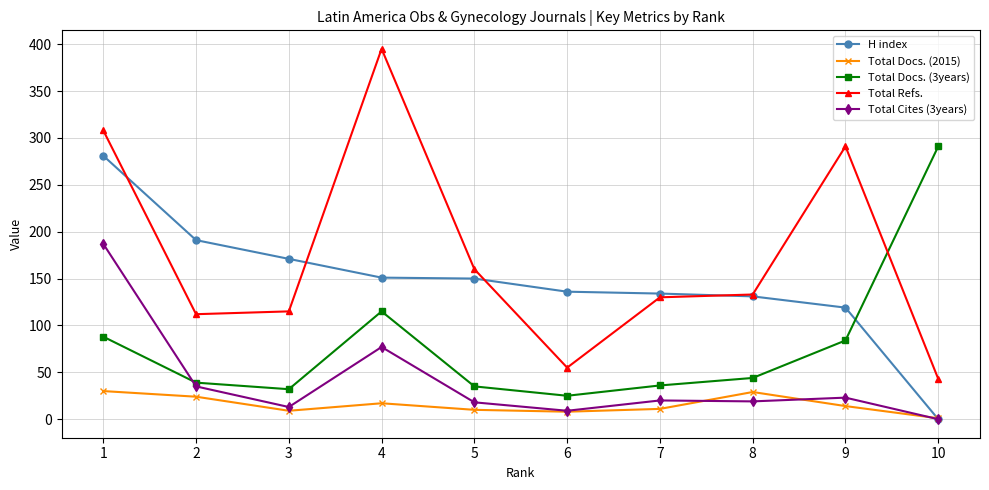

Which series changed the most between 9 and 10?

Total Refs.